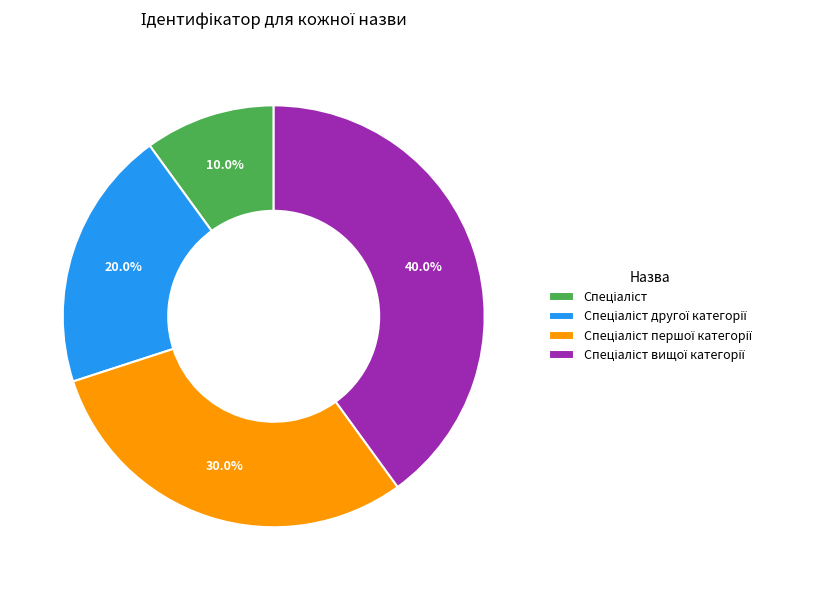

Is there any slice that represents more than half of the pie?

No